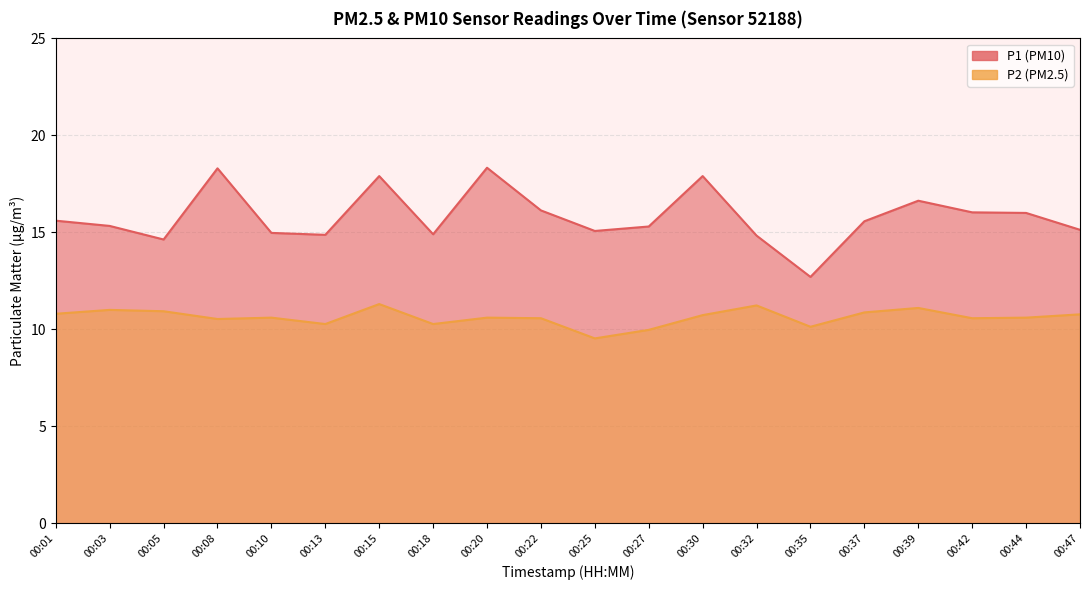

True or false: P1 has a value of 8.8 at 00:20.

False